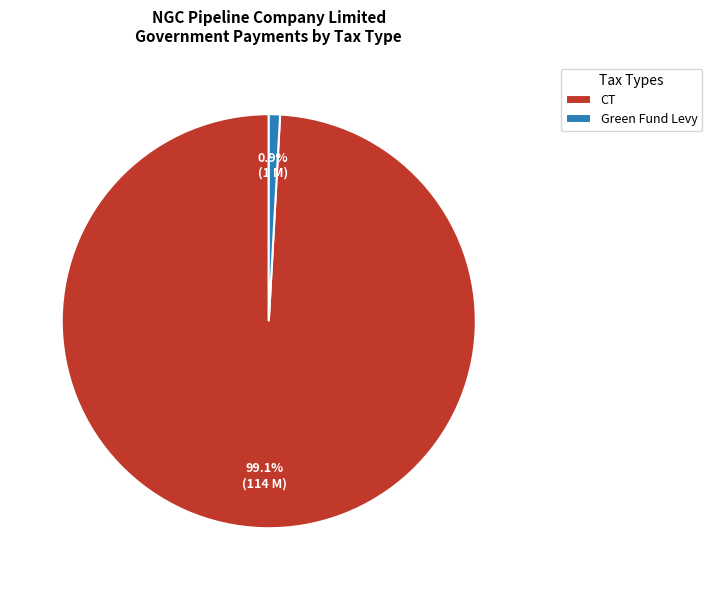

Count the number of slices in the pie.

2